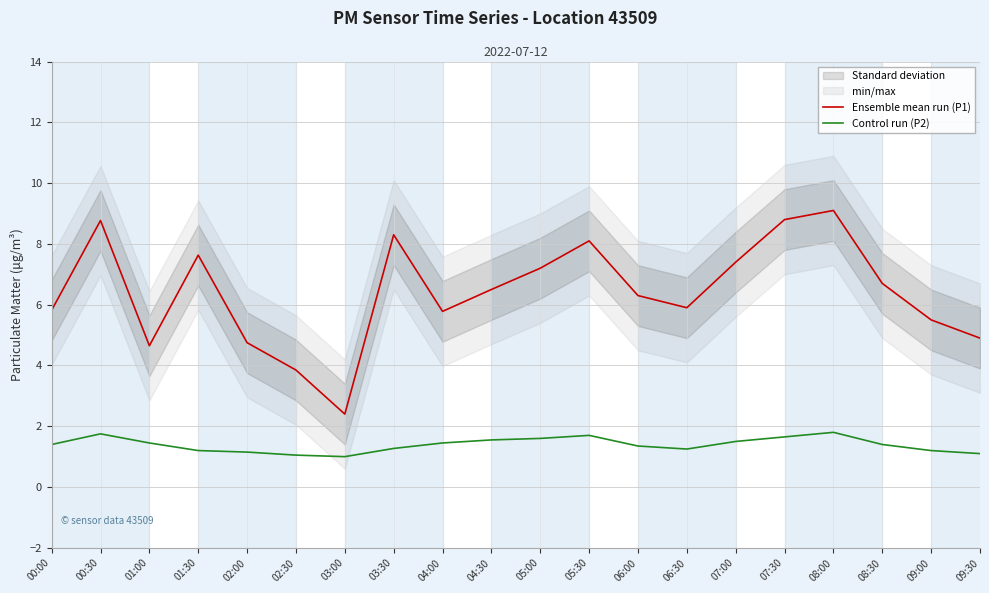

At how many categories does at least one series exceed 1?

20